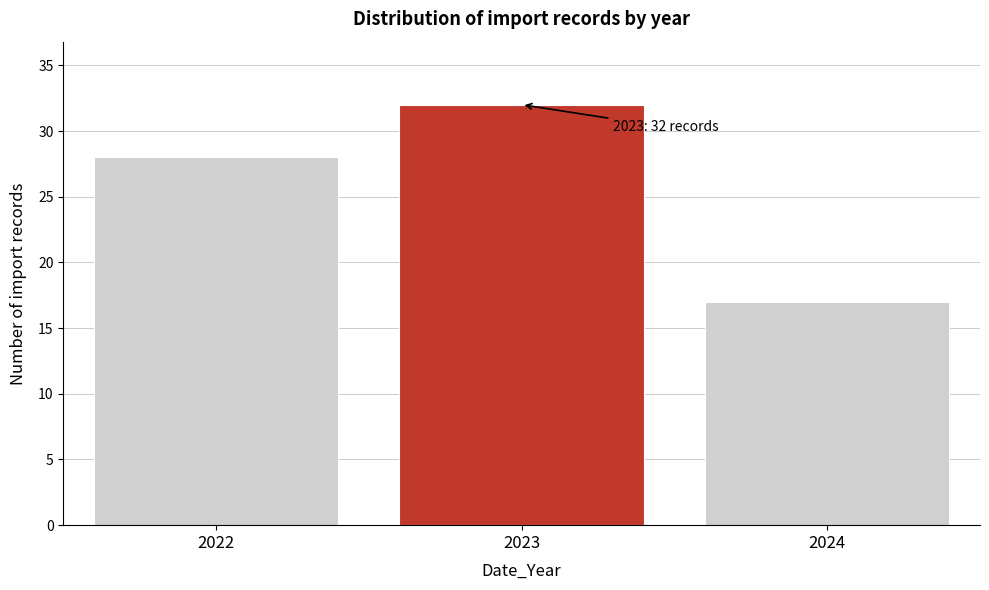

Reading right to left, list all the values displayed in this chart.

17	32	28